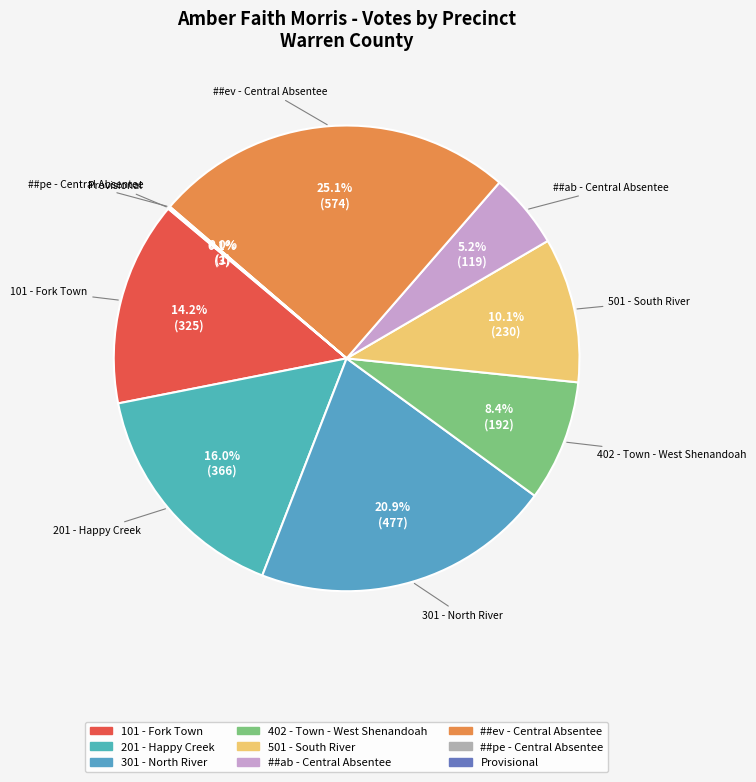

Does any single category account for the majority?

No